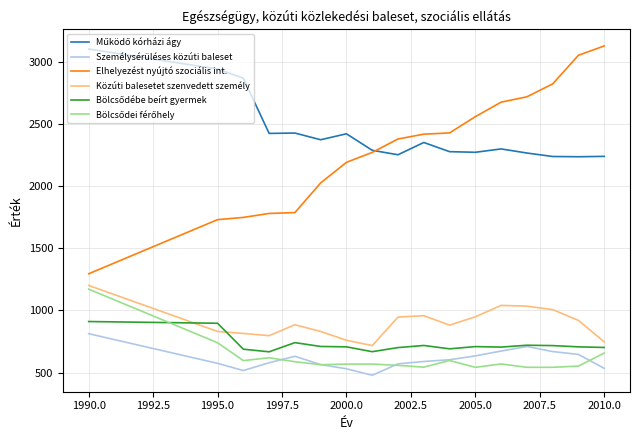

What is the greatest value displayed?

3132